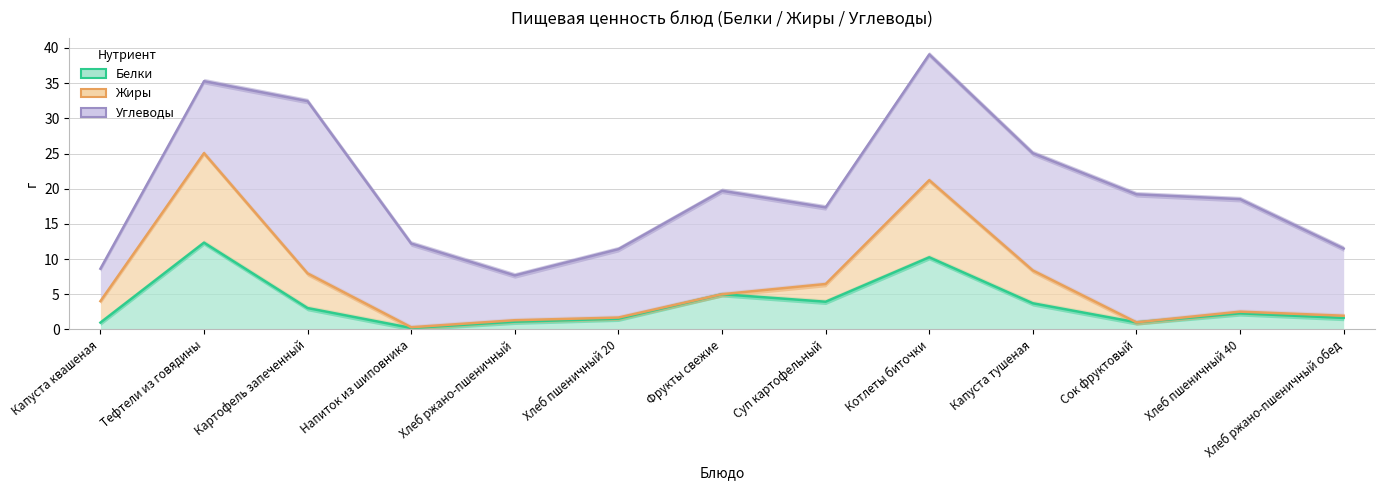

At which category is the sum across all series the highest?

Котлеты биточки